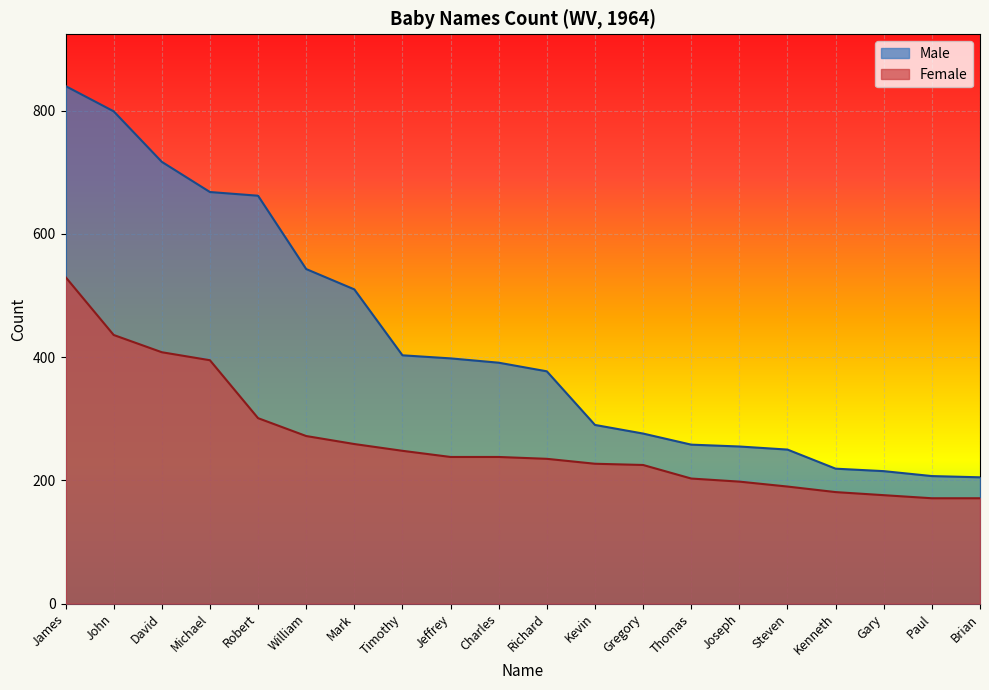

What is the value of the Male point at the 18th from the left?

215